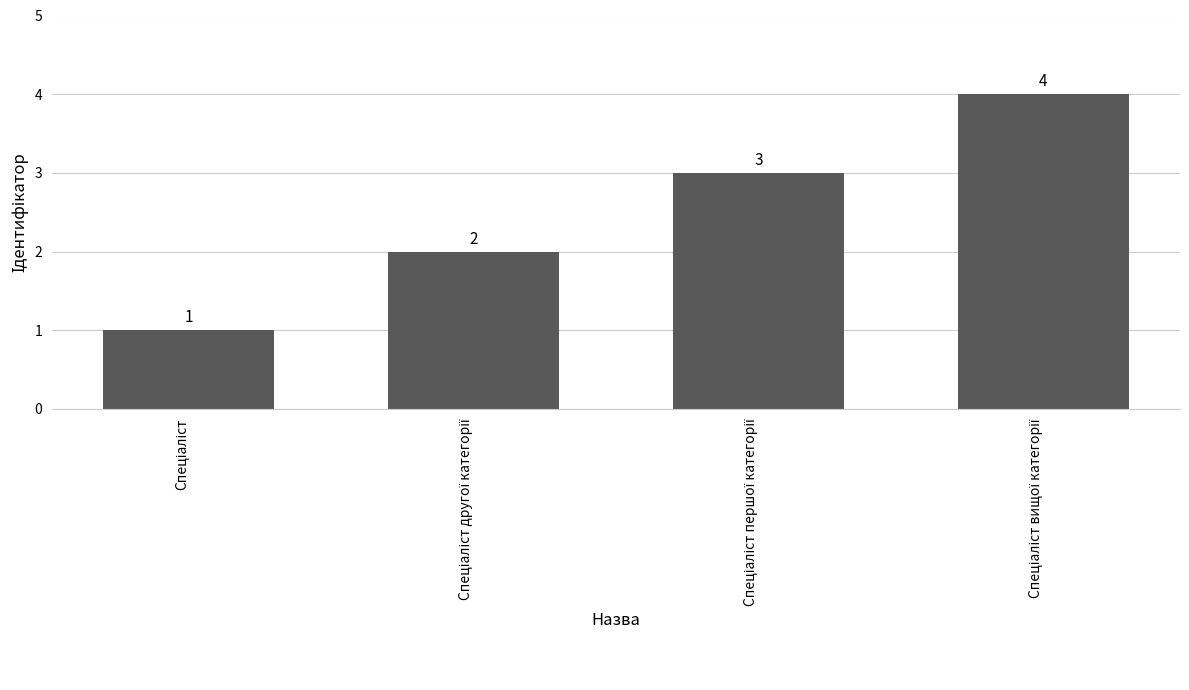

What is the greatest value displayed?

4